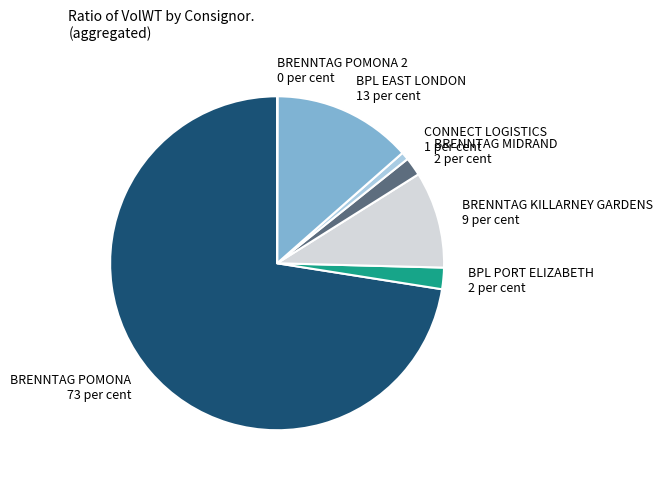

Combined, do BRENNTAG POMONA and BRENNTAG KILLARNEY GARDENS account for over 50%?

Yes